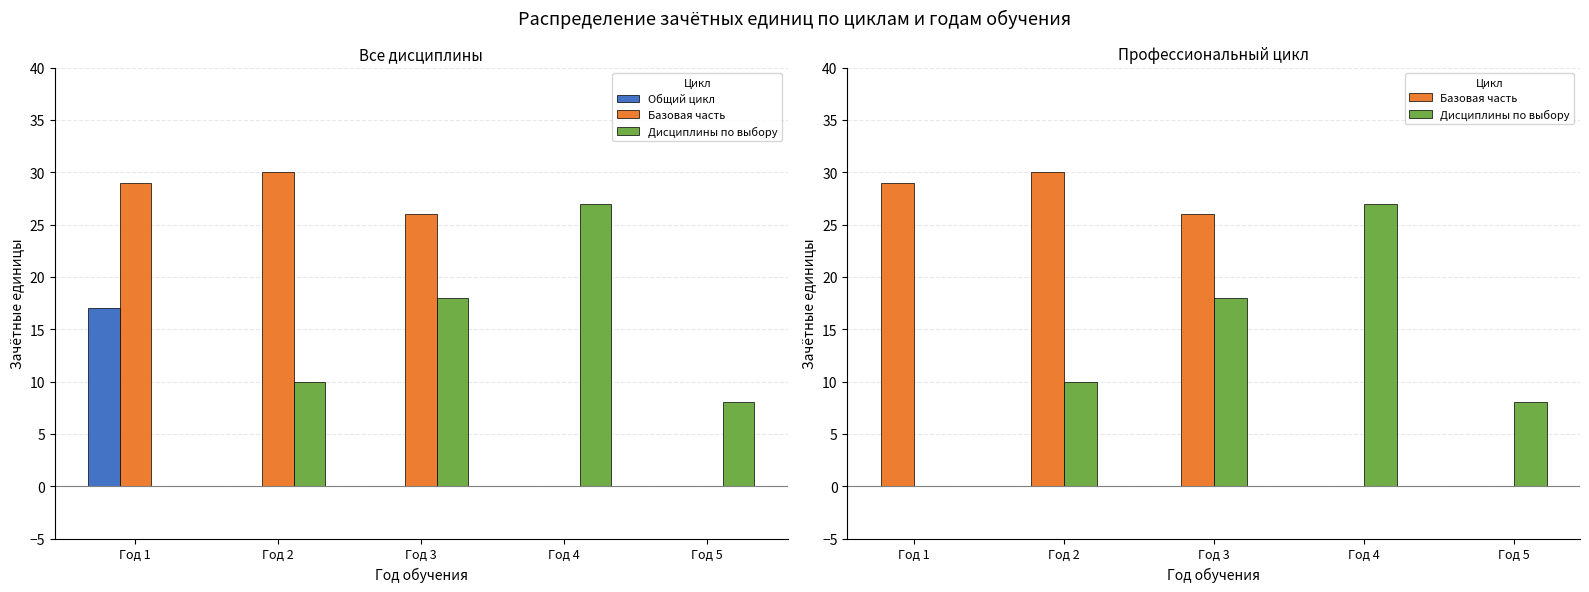

Reading right to left, list all the values displayed in this chart.

Общий цикл: Год 5=0	Год 4=0	Год 3=0	Год 2=0	Год 1=17
Базовая часть: Год 5=0	Год 4=0	Год 3=26	Год 2=30	Год 1=29
Дисциплины по выбору: Год 5=8	Год 4=27	Год 3=18	Год 2=10	Год 1=0